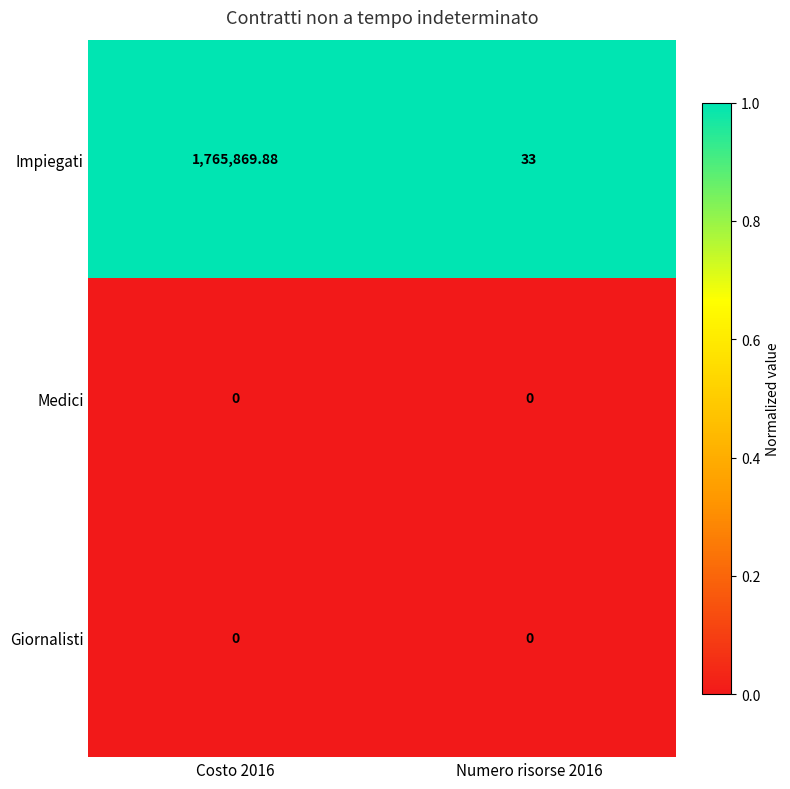

Which series has the largest total across all categories?

Impiegati